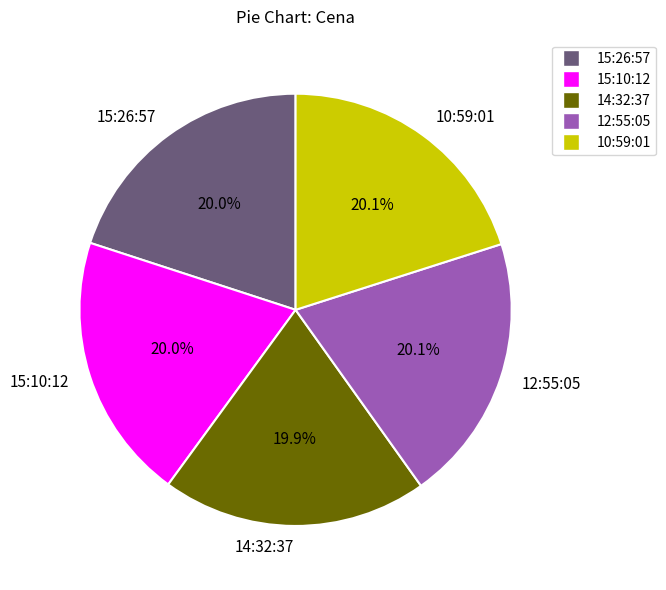

Combined, do 14:32:37 and 15:10:12 account for over 50%?

No